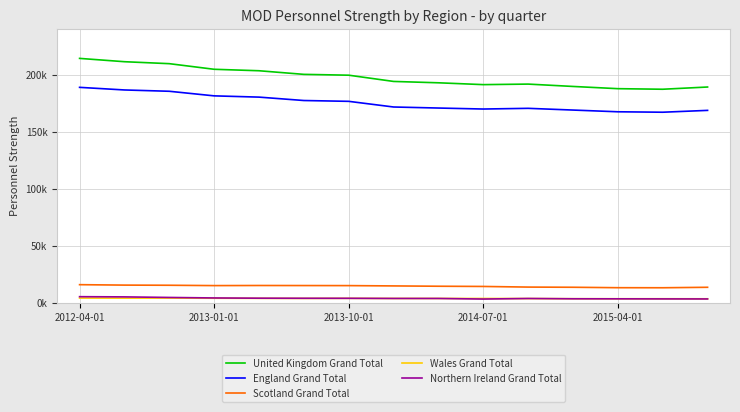

Is this an area chart (filled region under the line)?

No